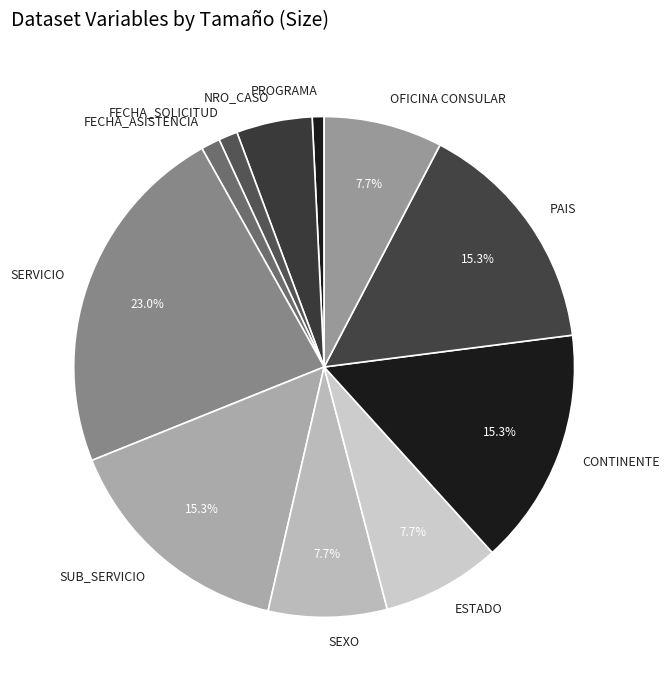

To the nearest percent, what percentage of the pie is SERVICIO?

23%